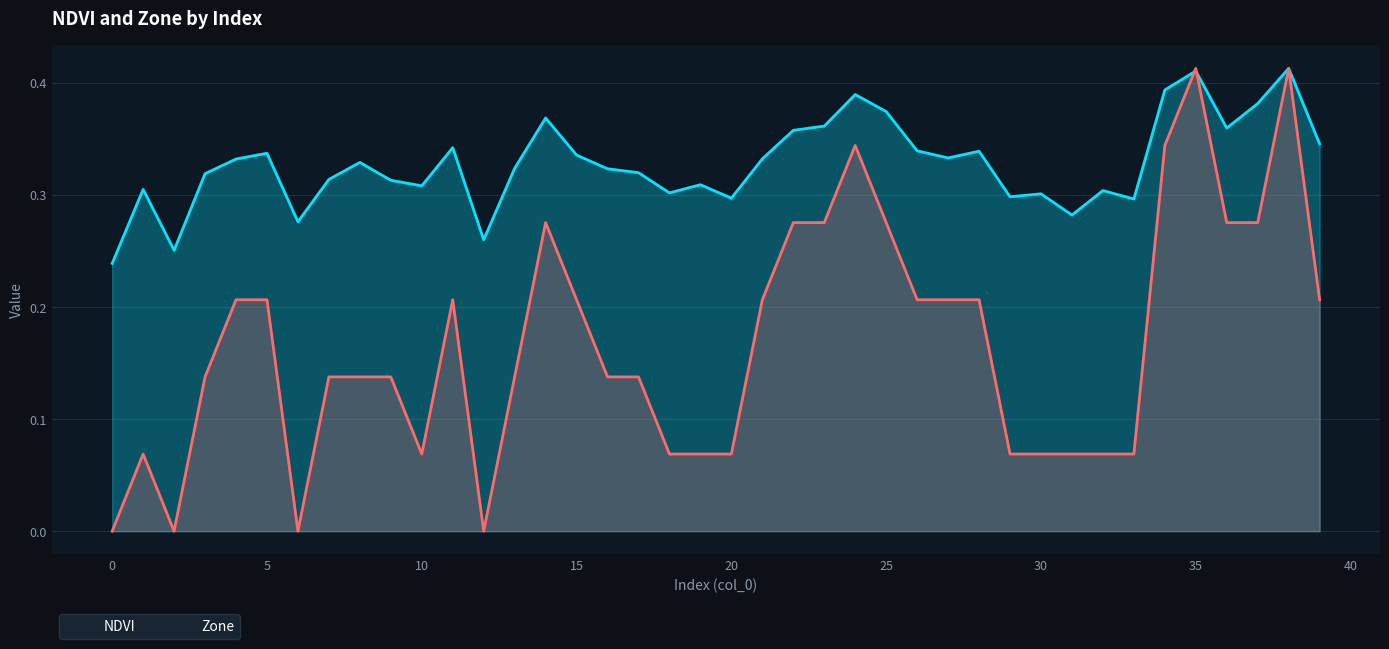

Reading left to right, what are all the values shown in this chart?

NDVI: 0.2	0.3	0.3	0.3	0.3	0.3	0.3	0.3	0.3	0.3	0.3	0.3	0.3	0.3	0.4	0.3	0.3	0.3	0.3	0.3	0.3	0.3	0.4	0.4	0.4	0.4	0.3	0.3	0.3	0.3	0.3	0.3	0.3	0.3	0.4	0.4	0.4	0.4	0.4	0.3
Zone: 0.0	0.1	0.0	0.1	0.2	0.2	0.0	0.1	0.1	0.1	0.1	0.2	0.0	0.1	0.3	0.2	0.1	0.1	0.1	0.1	0.1	0.2	0.3	0.3	0.3	0.3	0.2	0.2	0.2	0.1	0.1	0.1	0.1	0.1	0.3	0.4	0.3	0.3	0.4	0.2